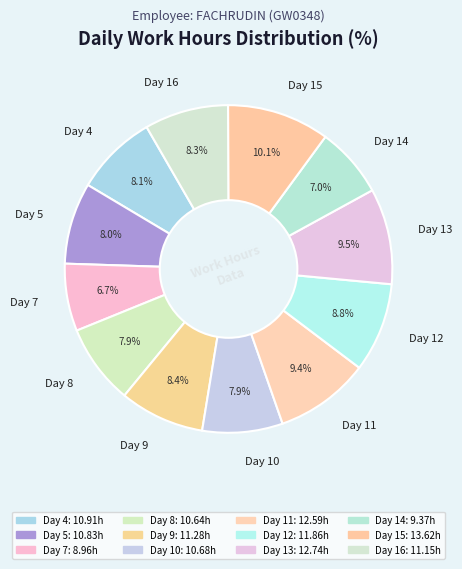

What percentage is the Day 8 slice, to the nearest percent?

8%